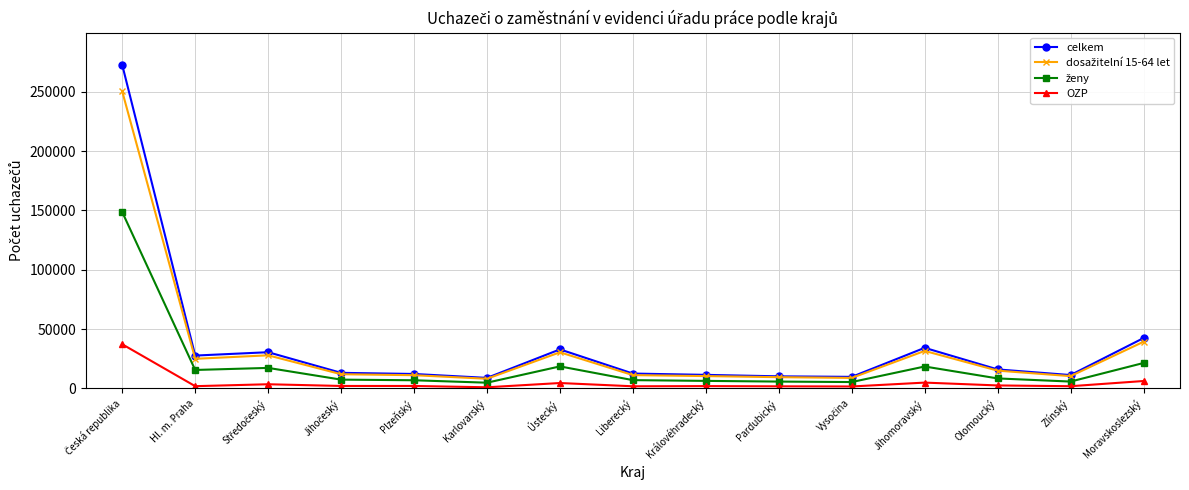

True or false: celkem has a value of 42423 at Moravskoslezský.

True